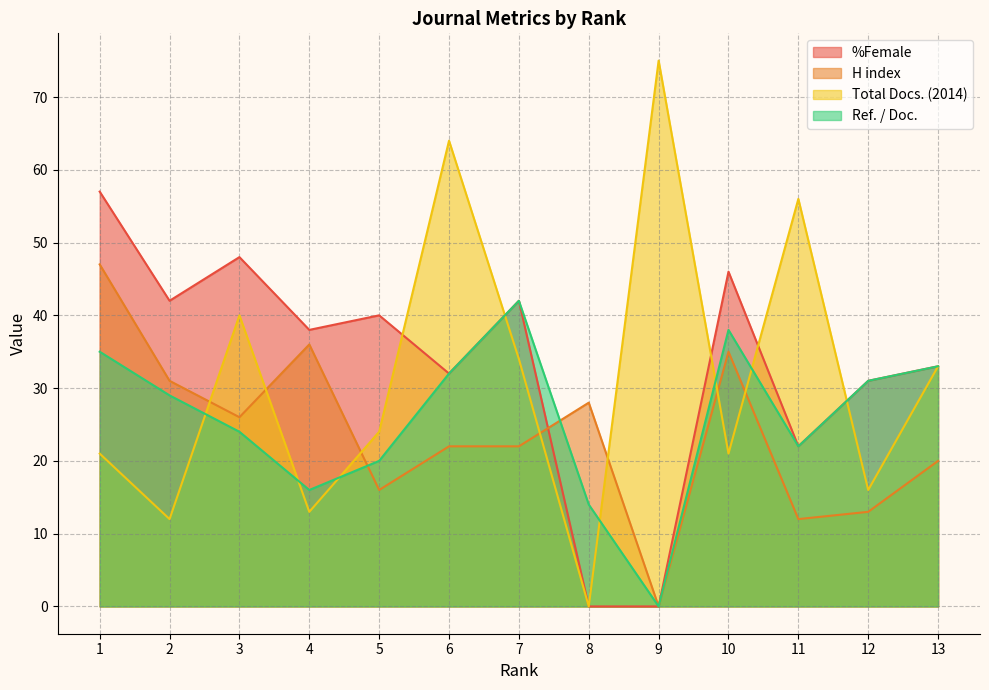

What are all the series names shown in the legend?

%Female, H index, Total Docs. (2014), Ref. / Doc.